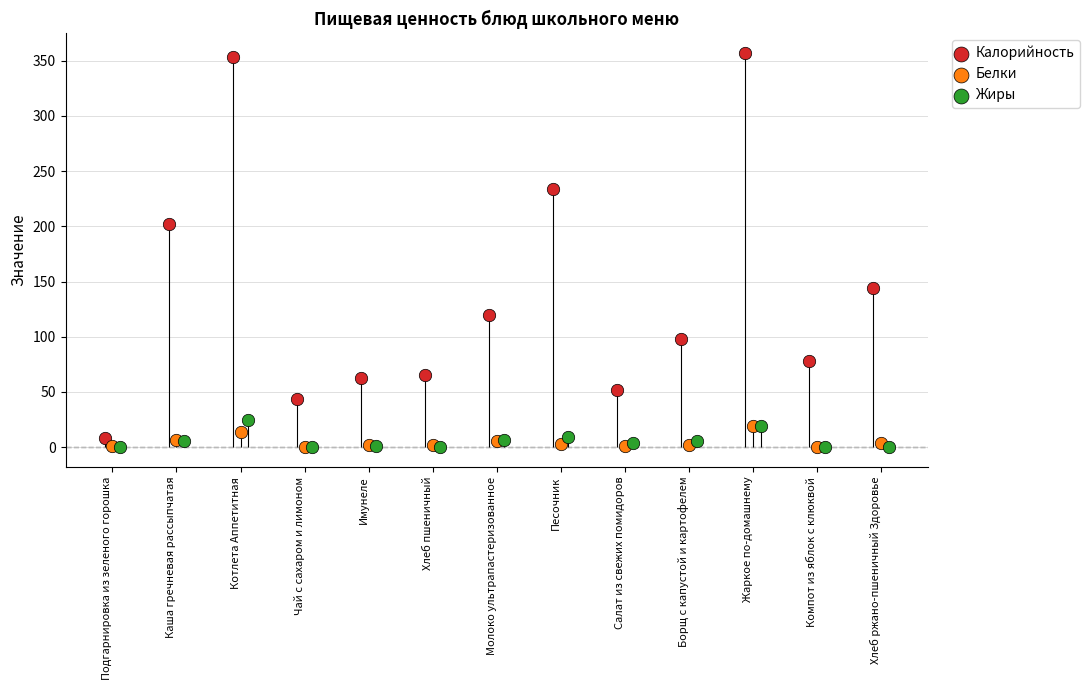

Which series has the largest total across all categories?

Калорийность